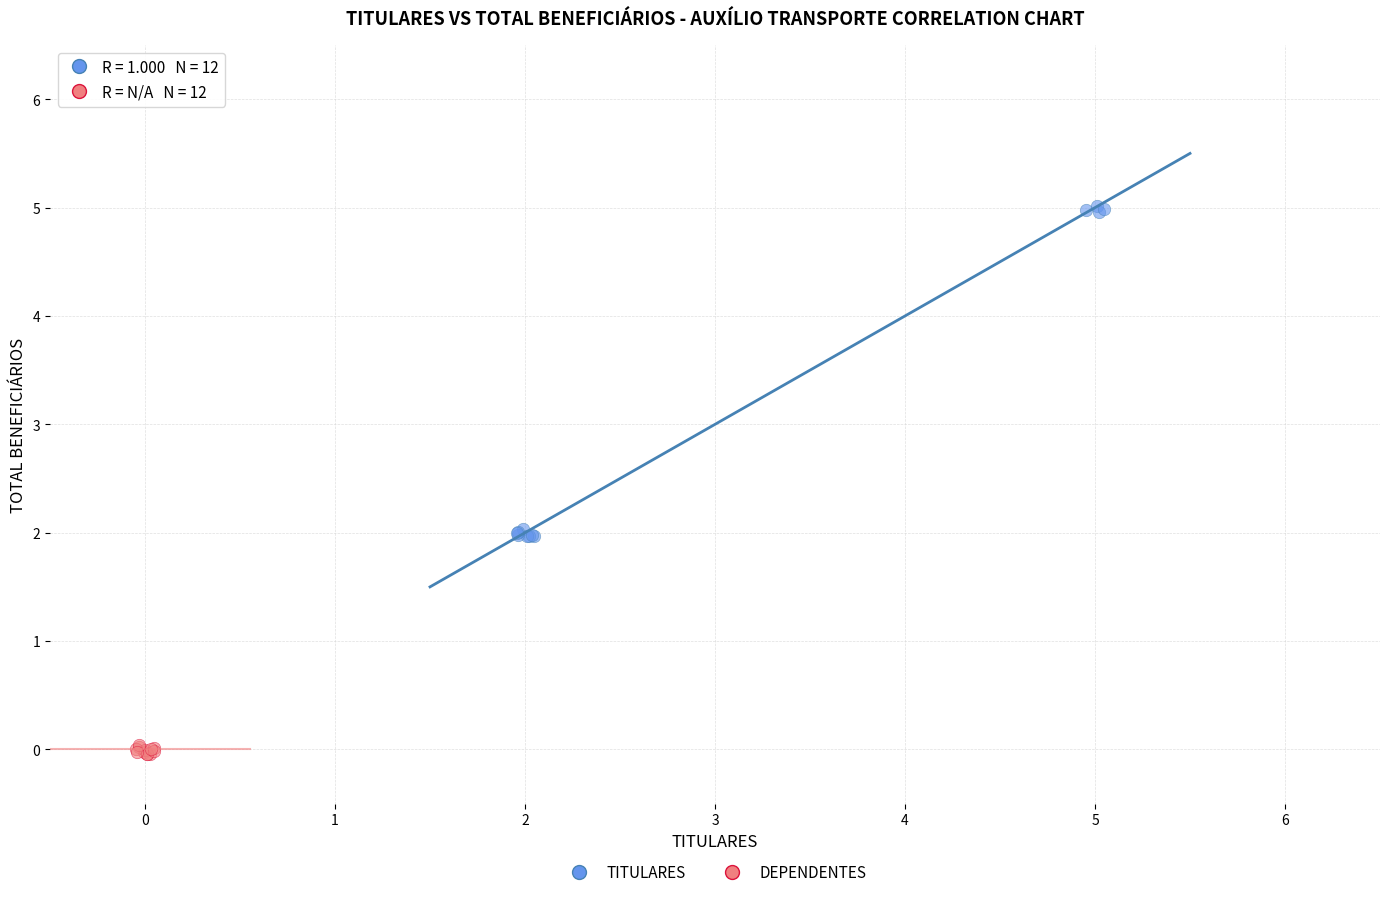

Which series contains the highest Y value?

TITULARES